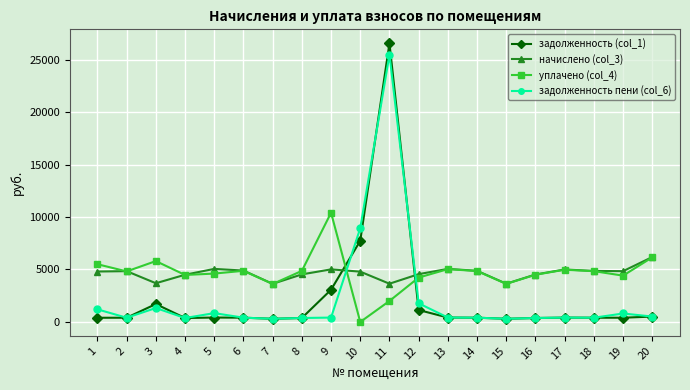

Where do задолженность пени (col_6) and начислено (col_3) first cross each other?

9 and 10